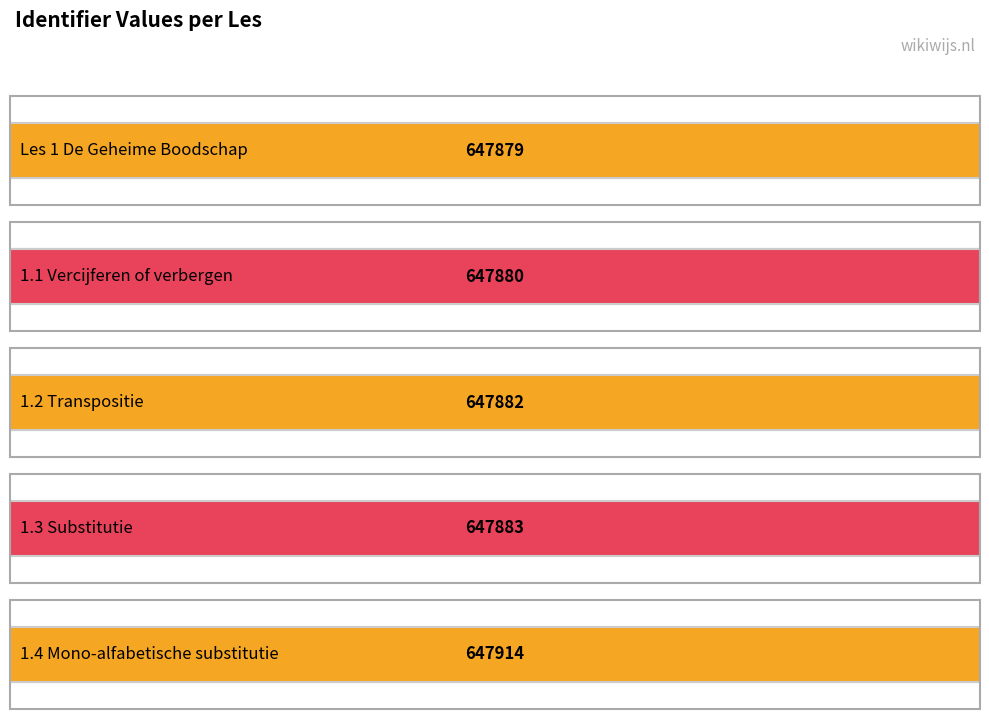

Where is the data nearest to the value 647896?

1.3 Substitutie